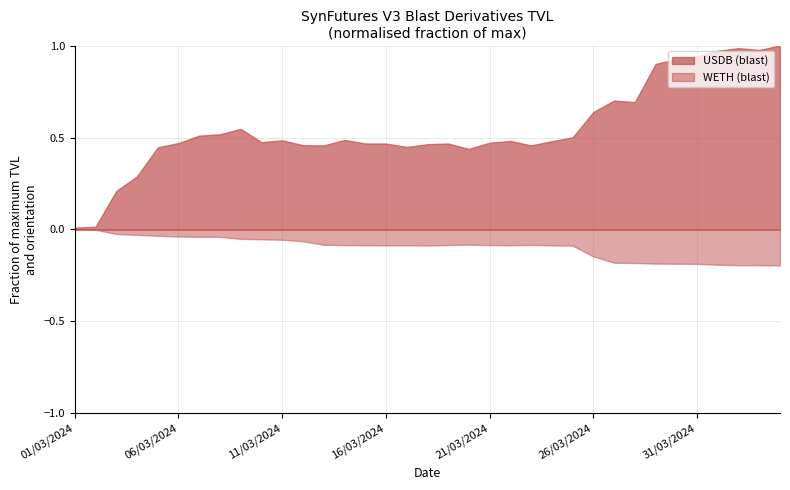

At which category is the sum across all series the highest?

04/04/2024